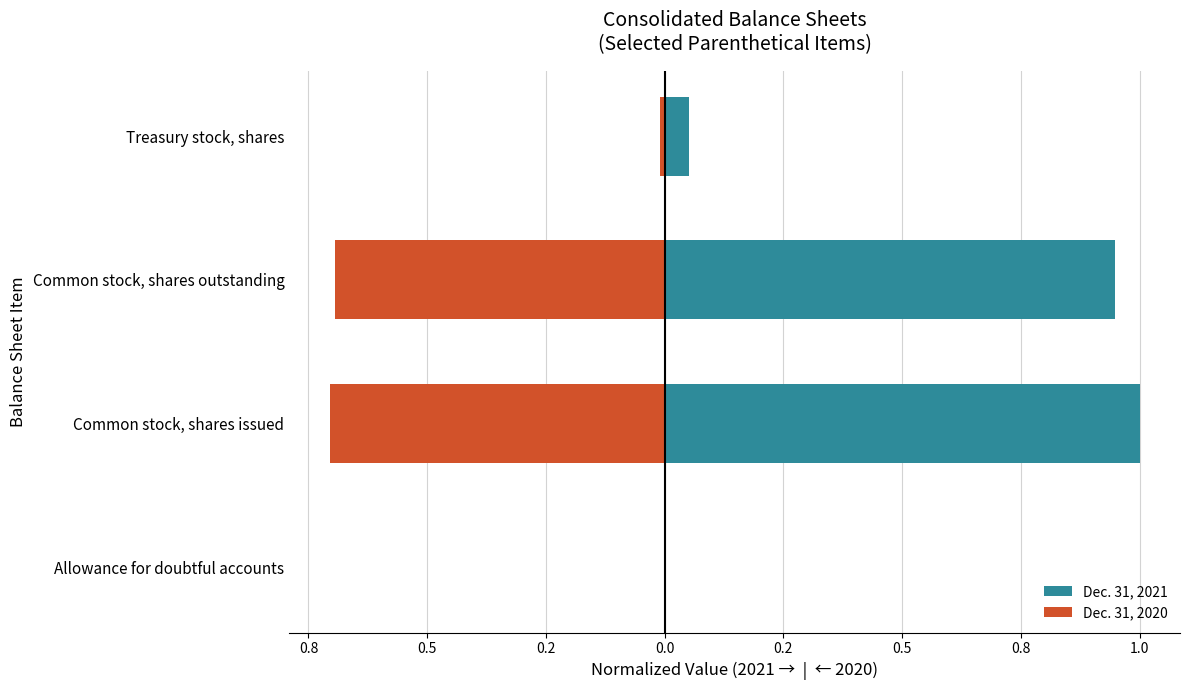

How many groups of bars are there?

4